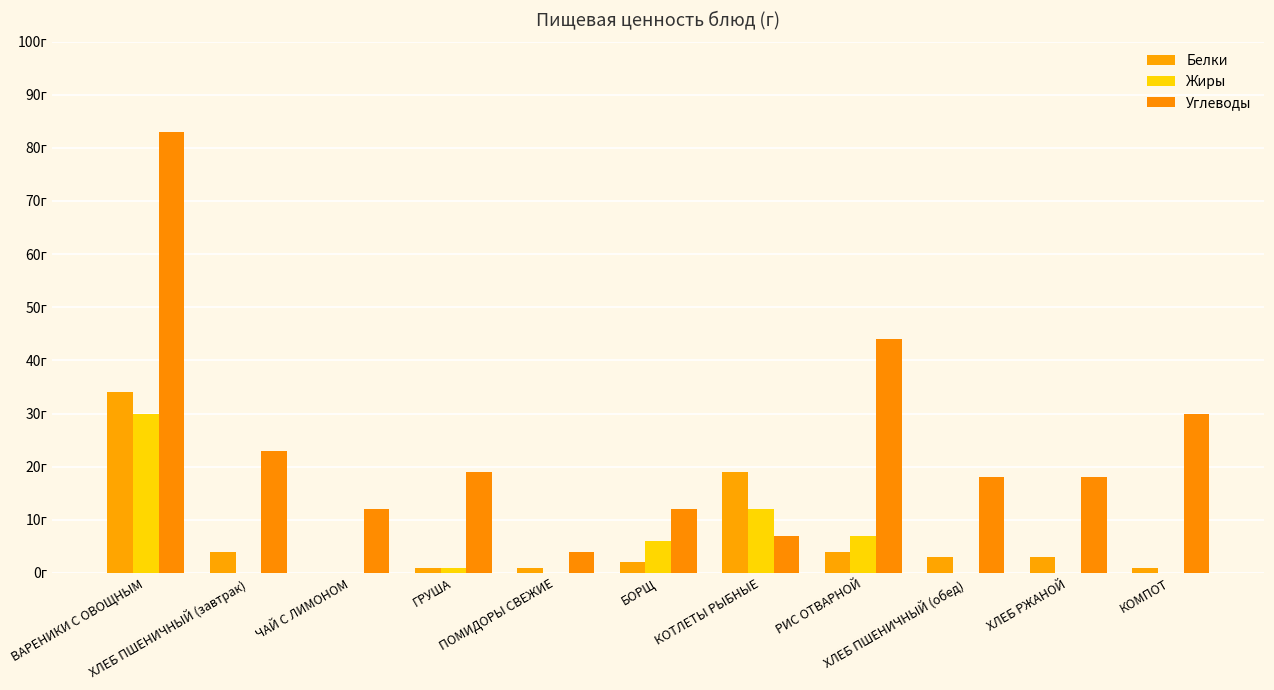

Where is Углеводы nearest to the value 43?

РИС ОТВАРНОЙ